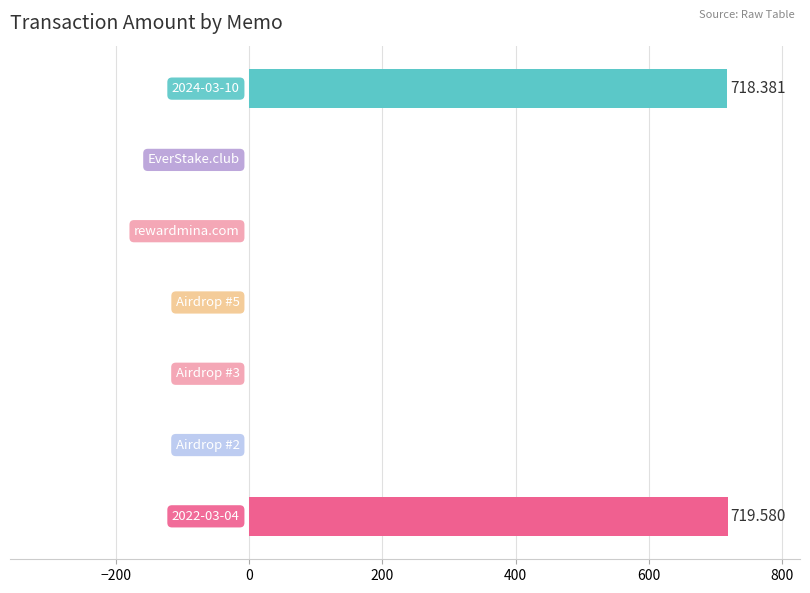

What is the average value?

205.4